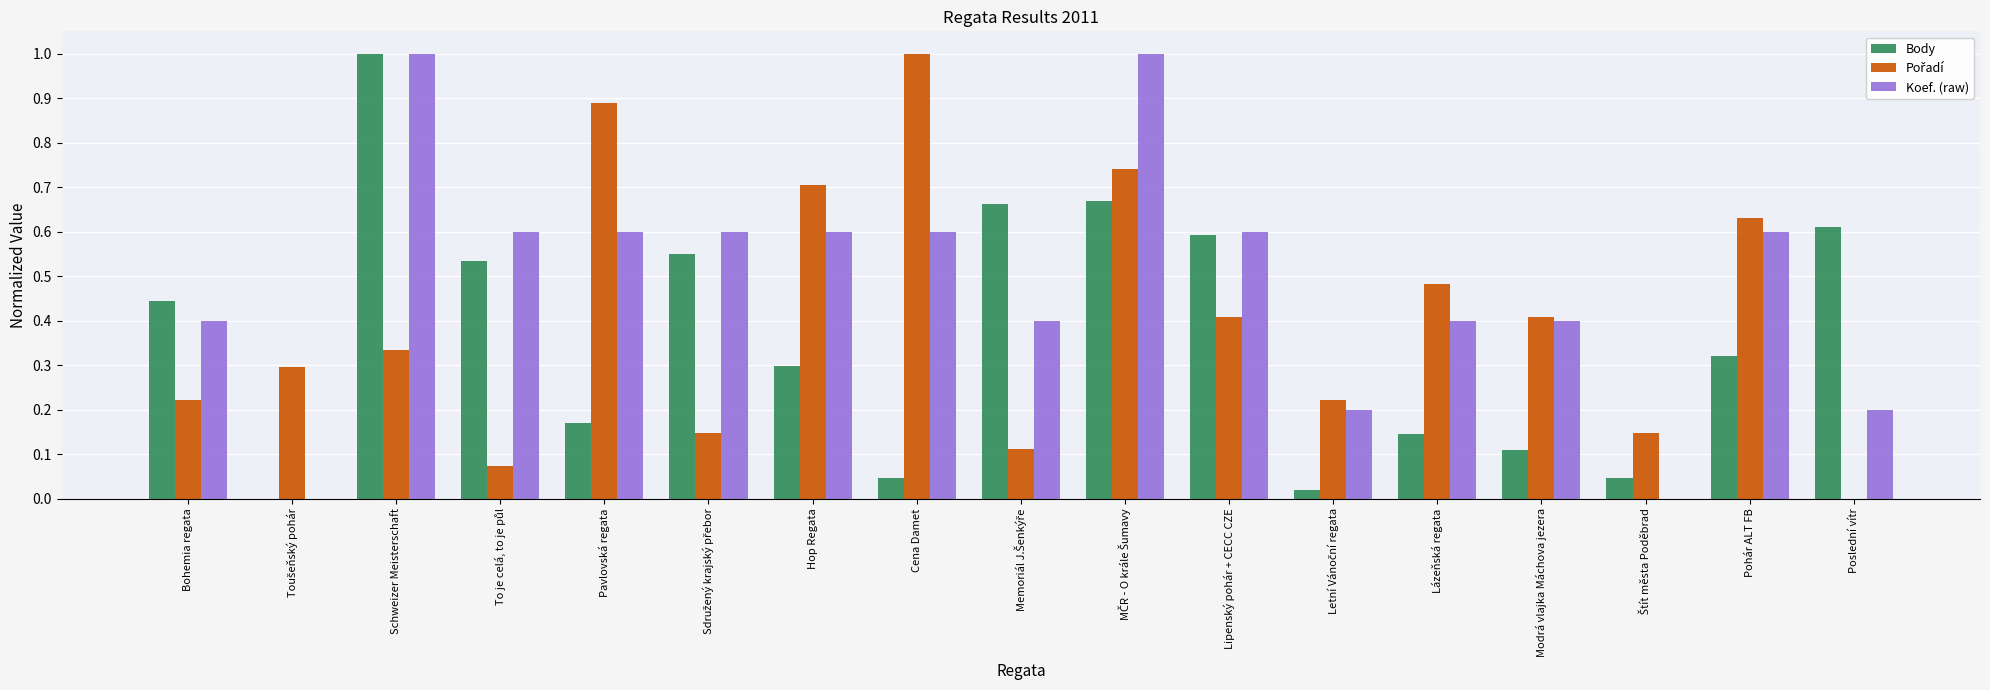

What is the total value across all series at Bohemia regata?

1.1